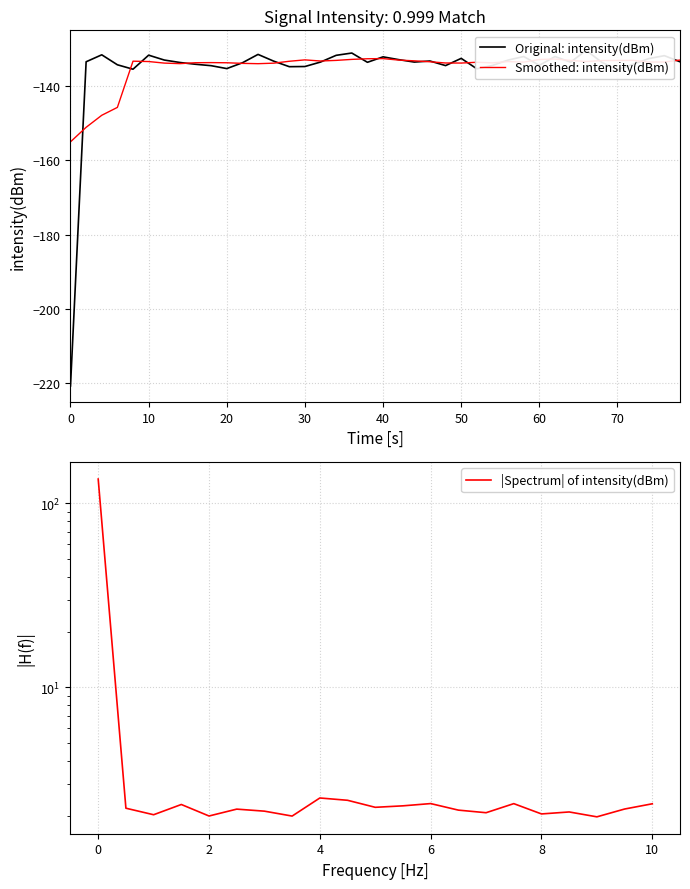

Reading right to left, extract all data points from this chart.

-133.5	-131.8	-132.6	-134.1	-135.6	-133.6	-130.4	-133.6	-132.1	-134.4	-132.0	-133.0	-134.5	-135.4	-132.5	-134.5	-133.3	-133.5	-132.9	-132.1	-133.6	-131.1	-131.7	-133.5	-134.7	-134.8	-133.3	-131.5	-133.7	-135.3	-134.5	-134.1	-133.7	-133.0	-131.7	-135.5	-134.3	-131.6	-133.5	-220.7